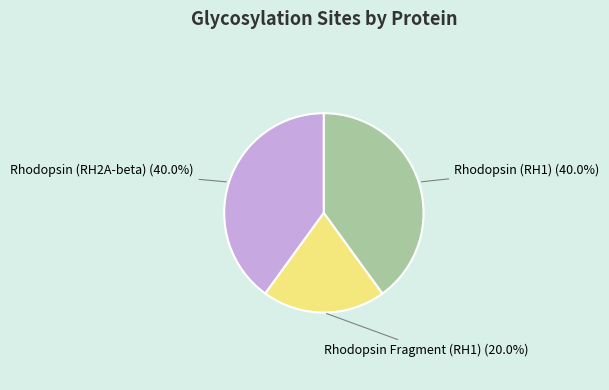

To the nearest percent, what portion does Rhodopsin Fragment (RH1) represent?

20%